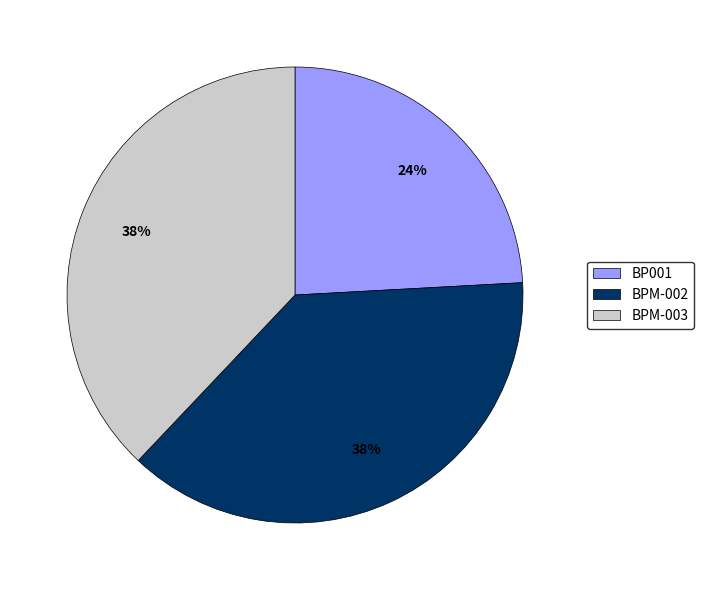

Approximately how many times larger is the value at BPM-002 compared to BP001?

1.6